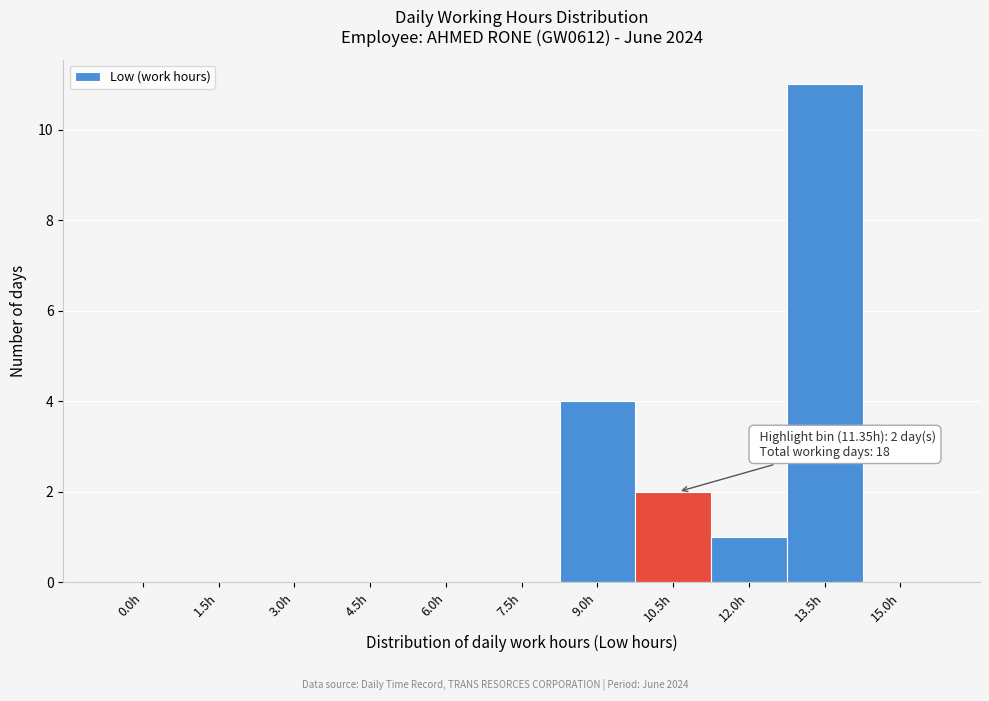

Reading left to right, what are all the values shown in this chart?

0.0h=0	1.5h=0	3.0h=0	4.5h=0	6.0h=0	7.5h=0	9.0h=4	10.5h=2	12.0h=1	13.5h=11	15.0h=0